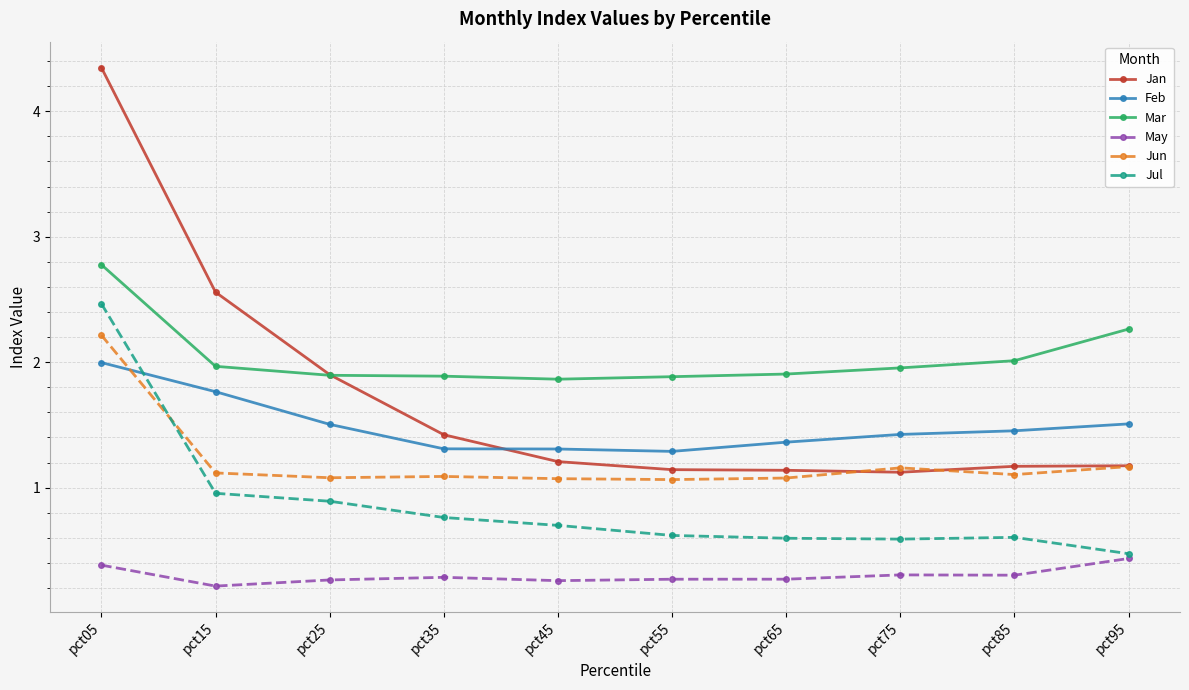

List the series in order of their peak value, lowest first.

May, Feb, Jun, Jul, Mar, Jan